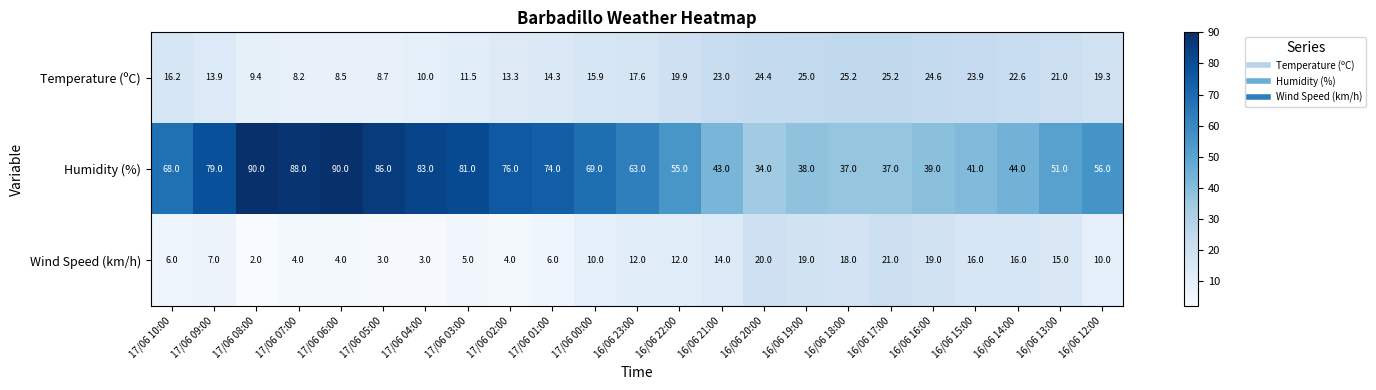

At which label does Temperature (ºC) first exceed 17?

16/06 23:00